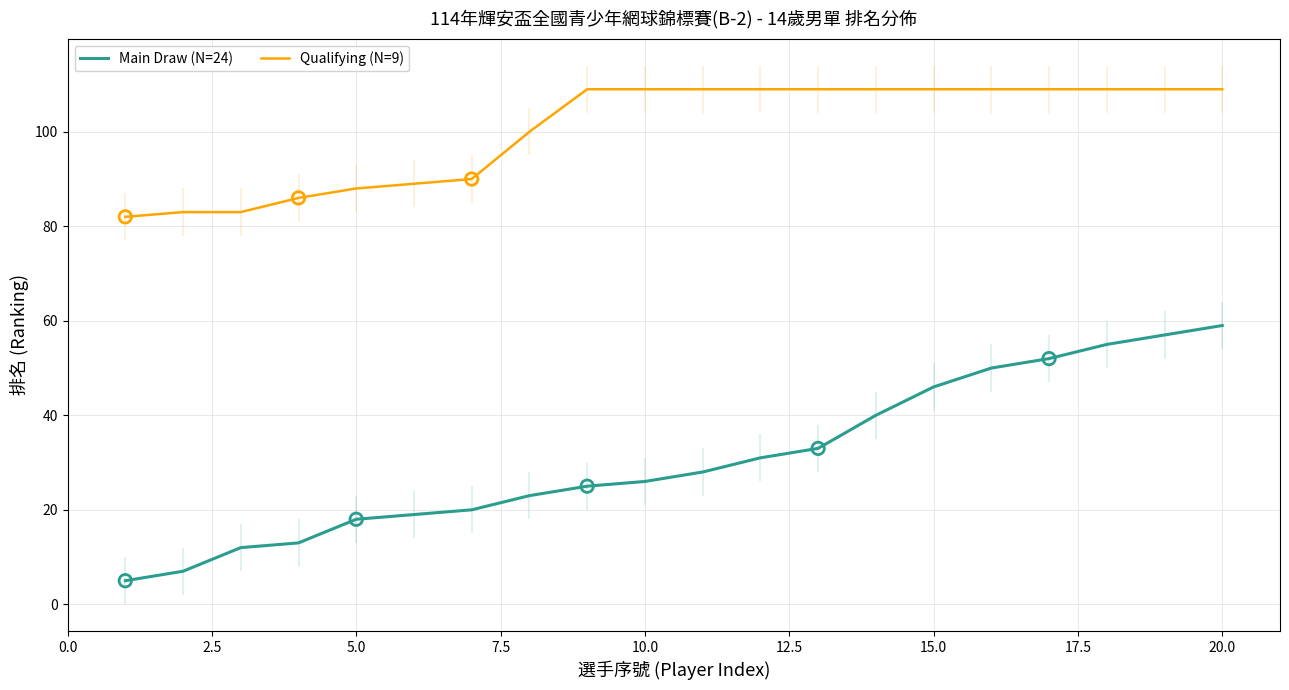

True or false: Main Draw (N=24) and Qualifying (N=9) intersect in this chart.

False